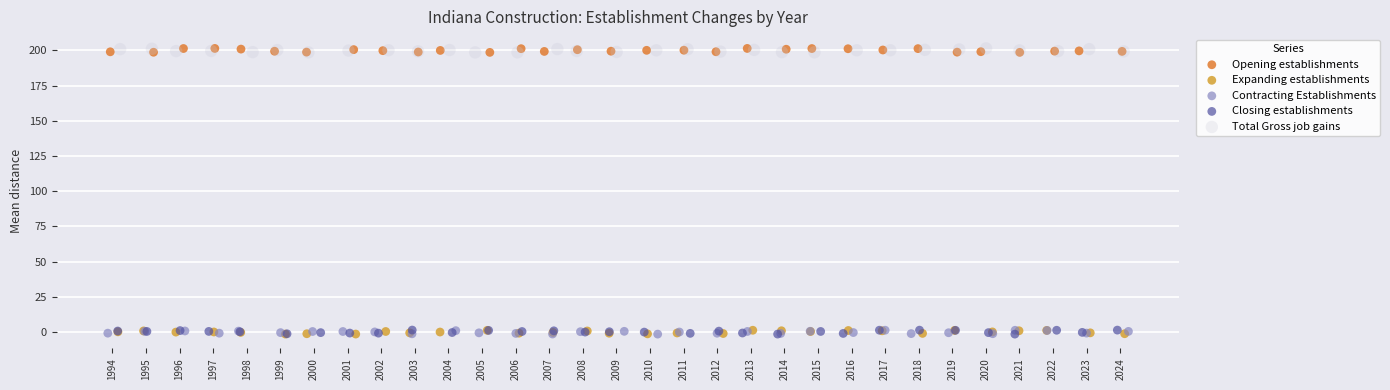

What are all the series names shown in the legend?

Opening establishments, Expanding establishments, Contracting Establishments, Closing establishments, Total Gross job gains